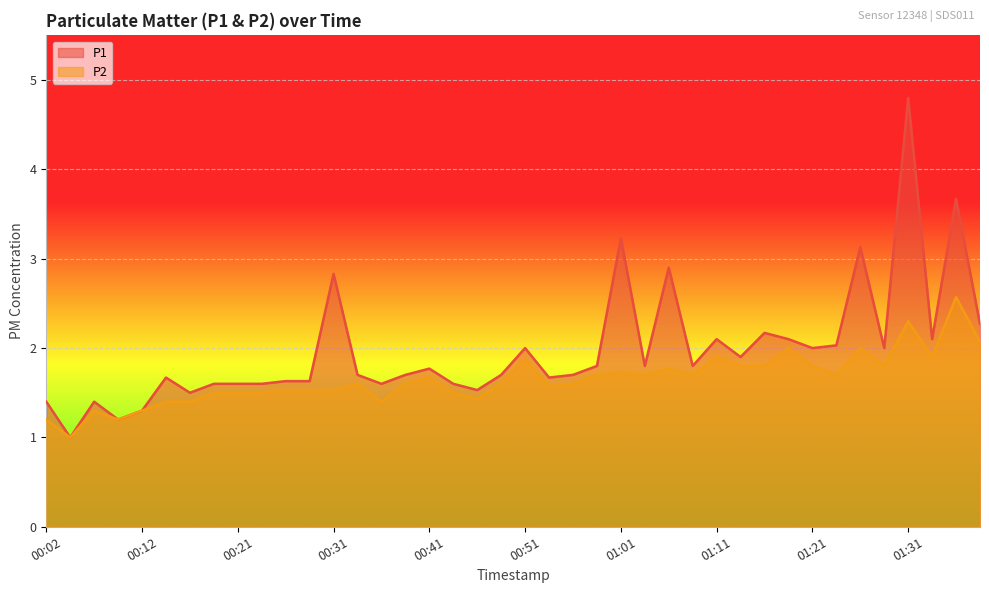

At 00:54, list the series in order from smallest to largest.

P2, P1